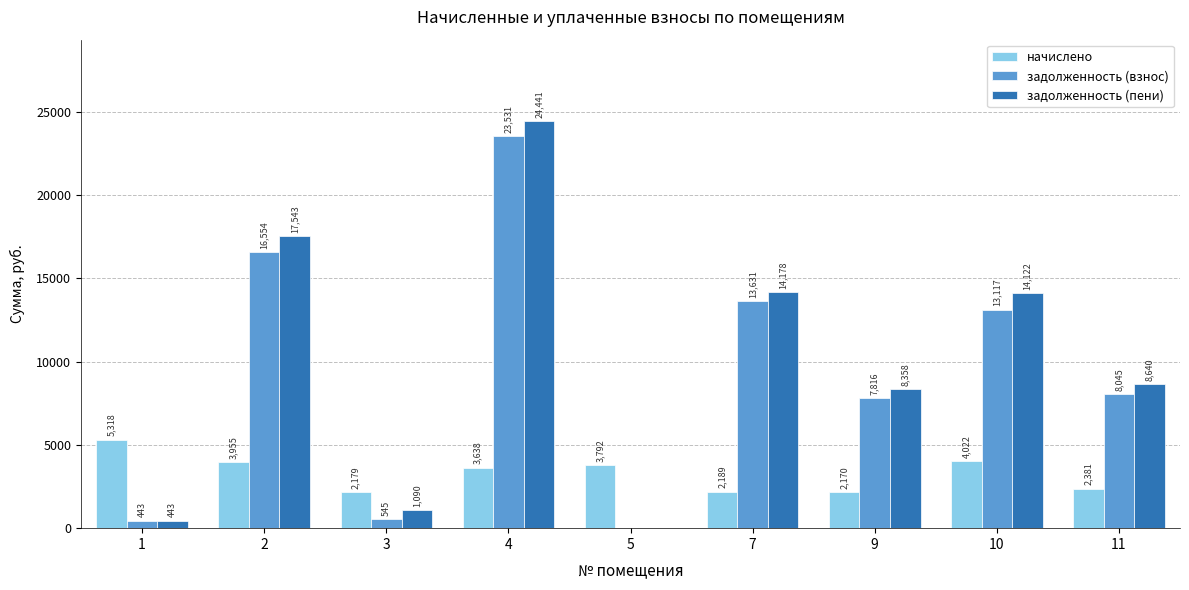

Is it true that задолженность (пени) equals 1089.6 at 3?

True